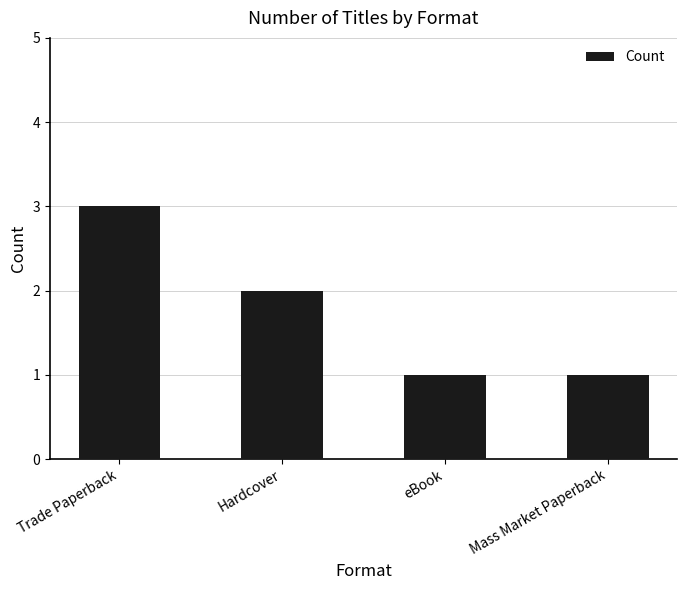

Reading left to right, extract all data points from this chart.

Trade Paperback=3	Hardcover=2	eBook=1	Mass Market Paperback=1